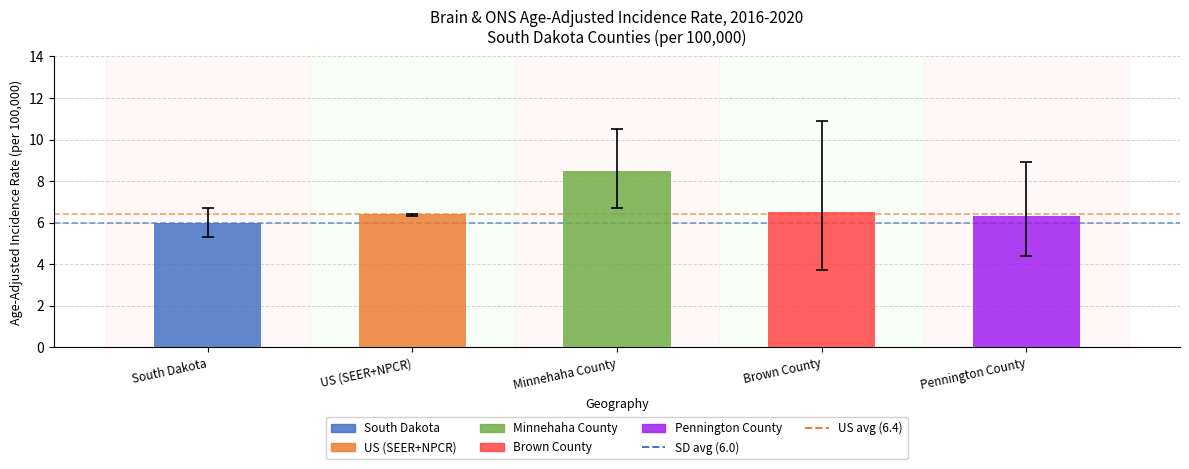

Reading right to left, list all the values displayed in this chart.

6.3	6.5	8.5	6.4	6.0